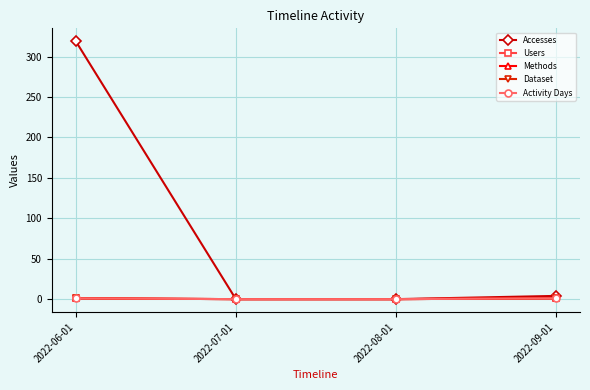

What is the sum of the Accesses values at 2022-06-01 and 2022-07-01?

319